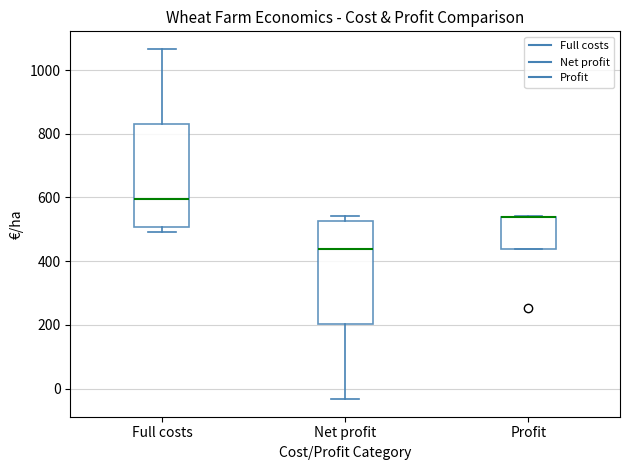

Reading left to right, transcribe this box plot: for each box, give where its median line is, the range the box spans, and where its two whiskers end, as read against the y-axis. The values are not printed on the chart, so give them approximately, as read against the axis.

Full costs: median 600, box 500 to 840, whiskers 500 (just below the box's lower edge) to 1060
Net profit: median 440, box 200 to 520, whiskers -40 to 540
Profit: median 540 (drawn on the box's upper edge), box 440 to 540, whiskers 440 to 540